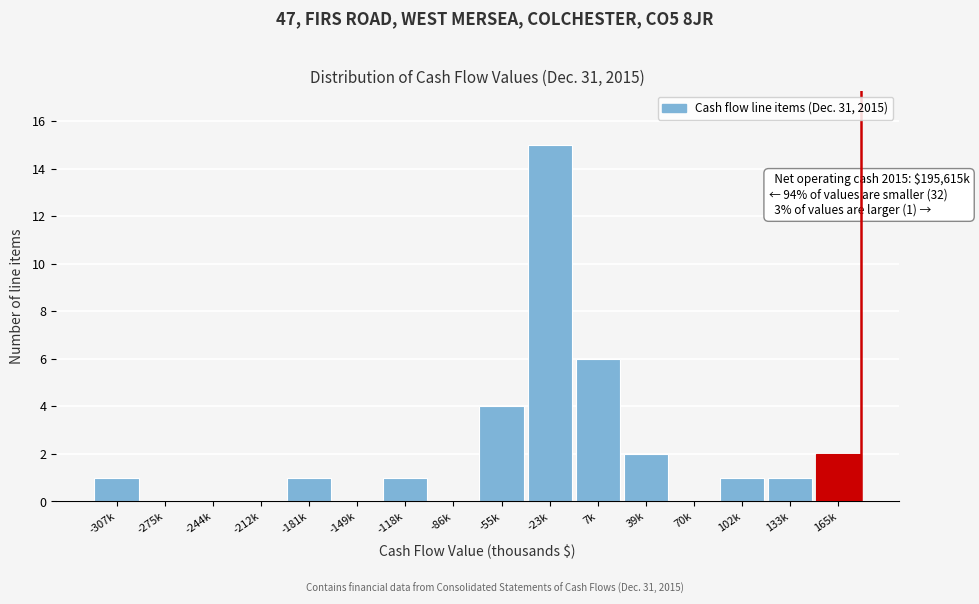

Reading right to left, transcribe all the data shown in this chart.

165k=2	133k=1	102k=1	70k=0	39k=2	7k=6	-23k=15	-55k=4	-86k=0	-118k=1	-149k=0	-181k=1	-212k=0	-244k=0	-275k=0	-307k=1